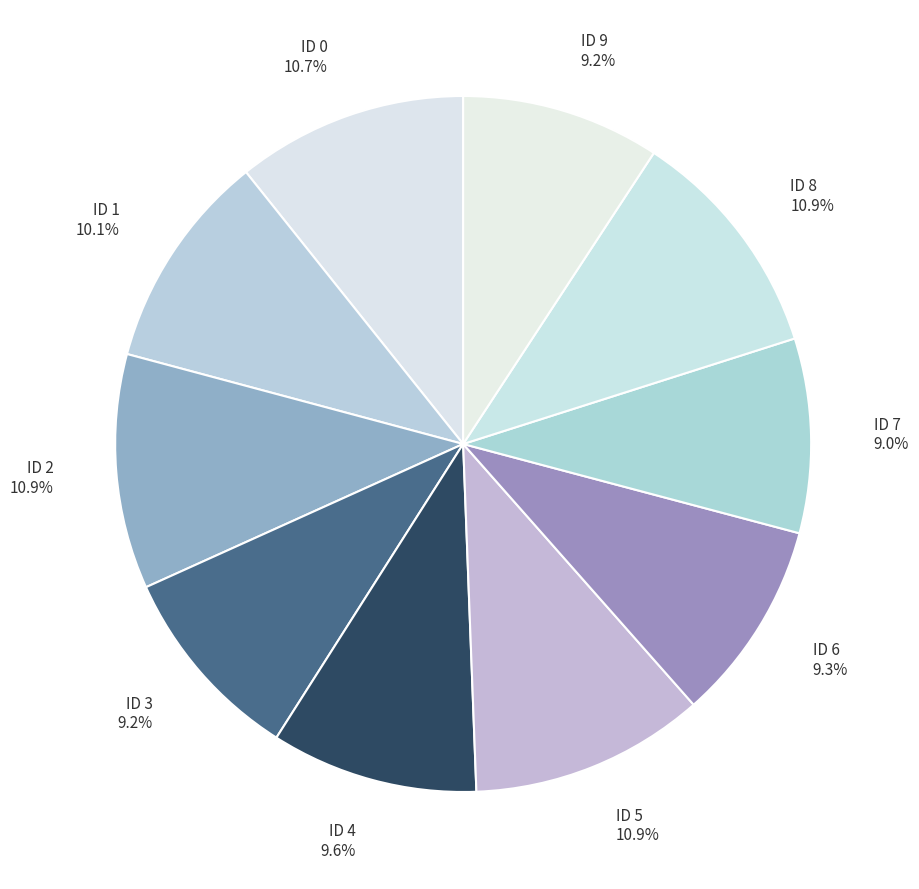

Is there a majority slice in this chart?

No